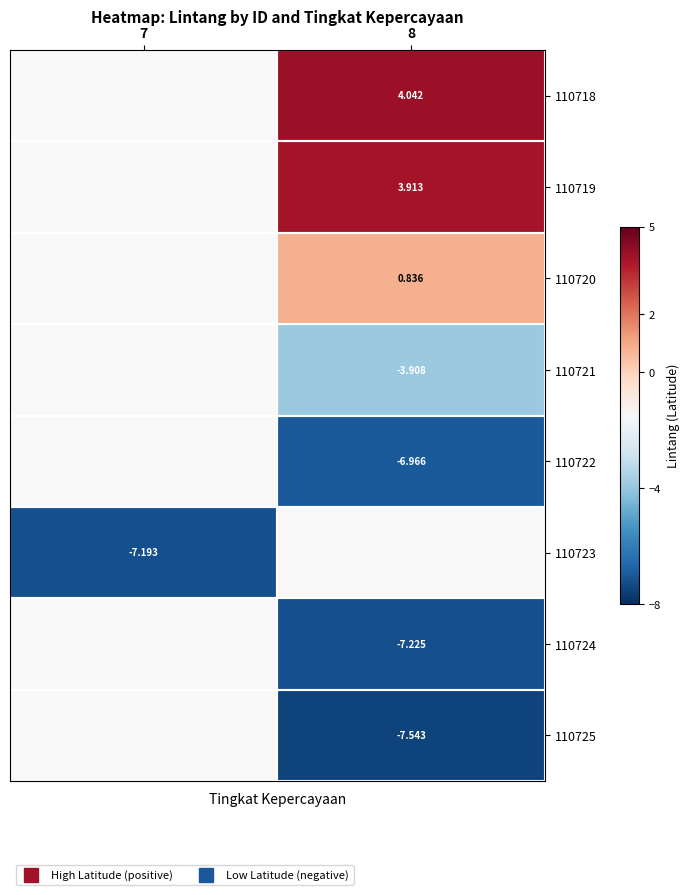

List the series in order of their overall mean, highest first.

110718, 110719, 110720, 110721, 110722, 110723, 110724, 110725